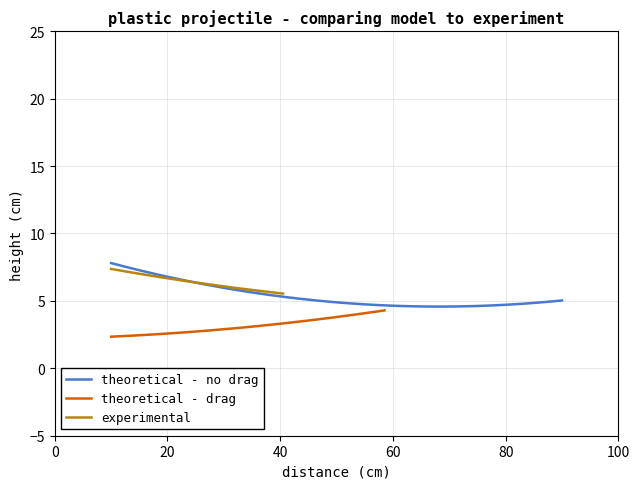

How many data points does each series have?

15